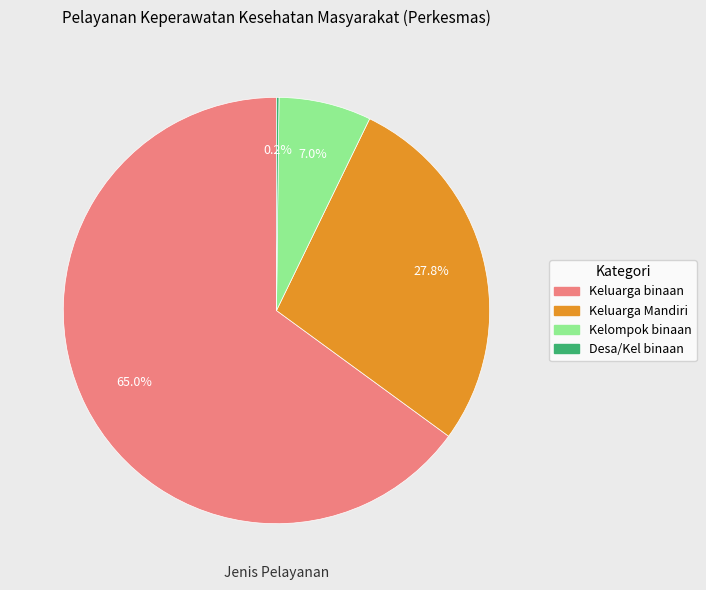

Is there any slice that represents more than half of the pie?

Yes